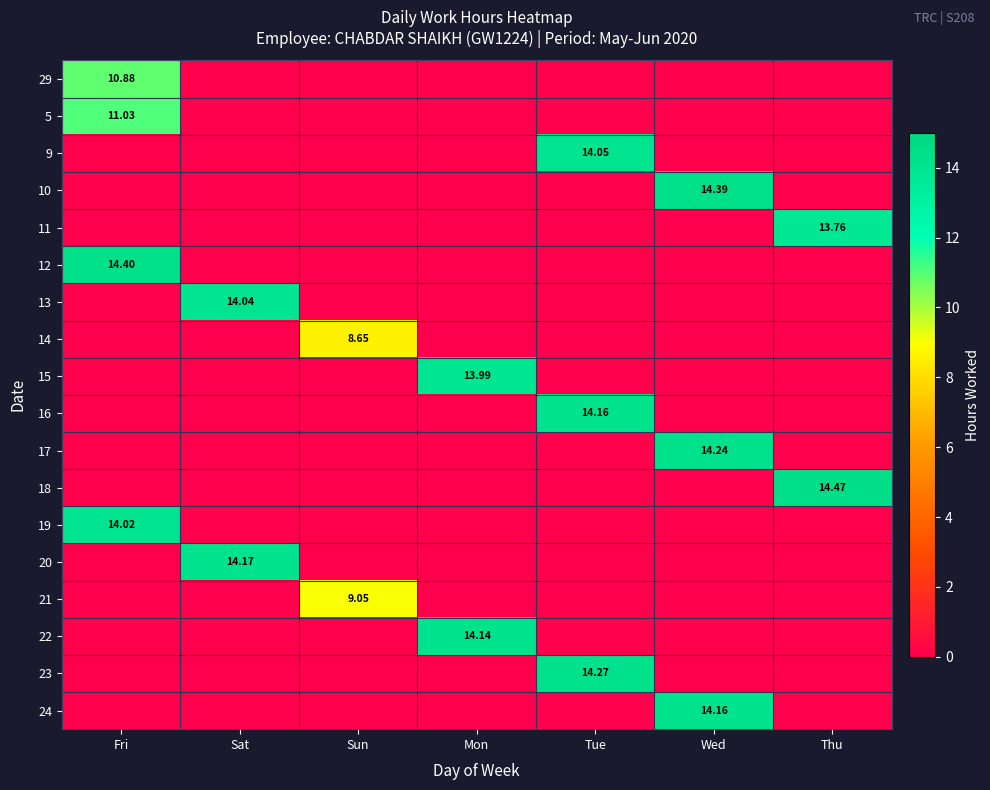

The 19 series shows 0.0 at Sat. True or false?

True